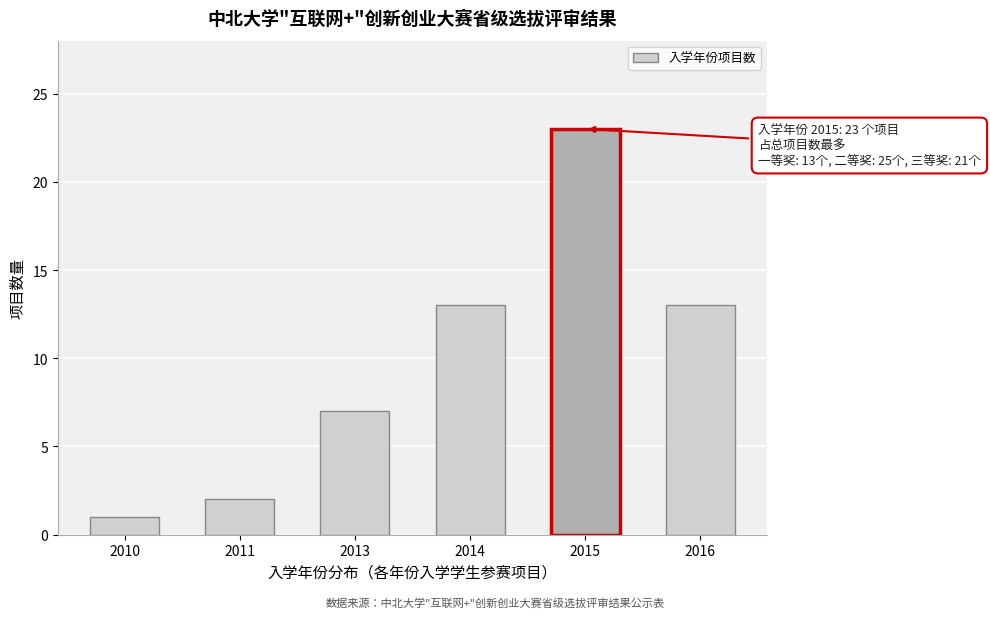

Reading right to left, list all the values displayed in this chart.

2016=13	2015=23	2014=13	2013=7	2011=2	2010=1